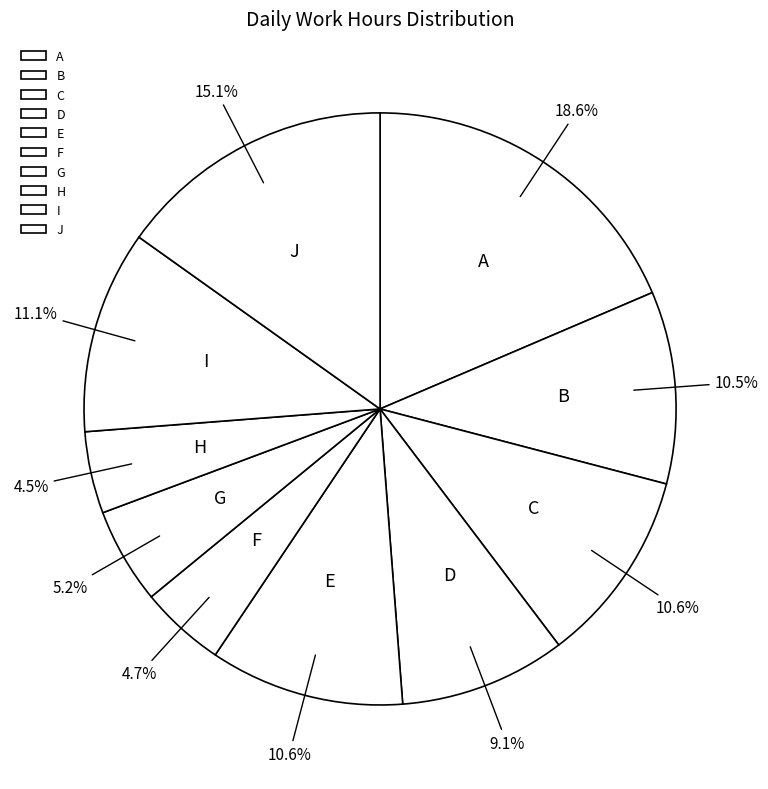

How much of the chart is everything except H?

95.5%